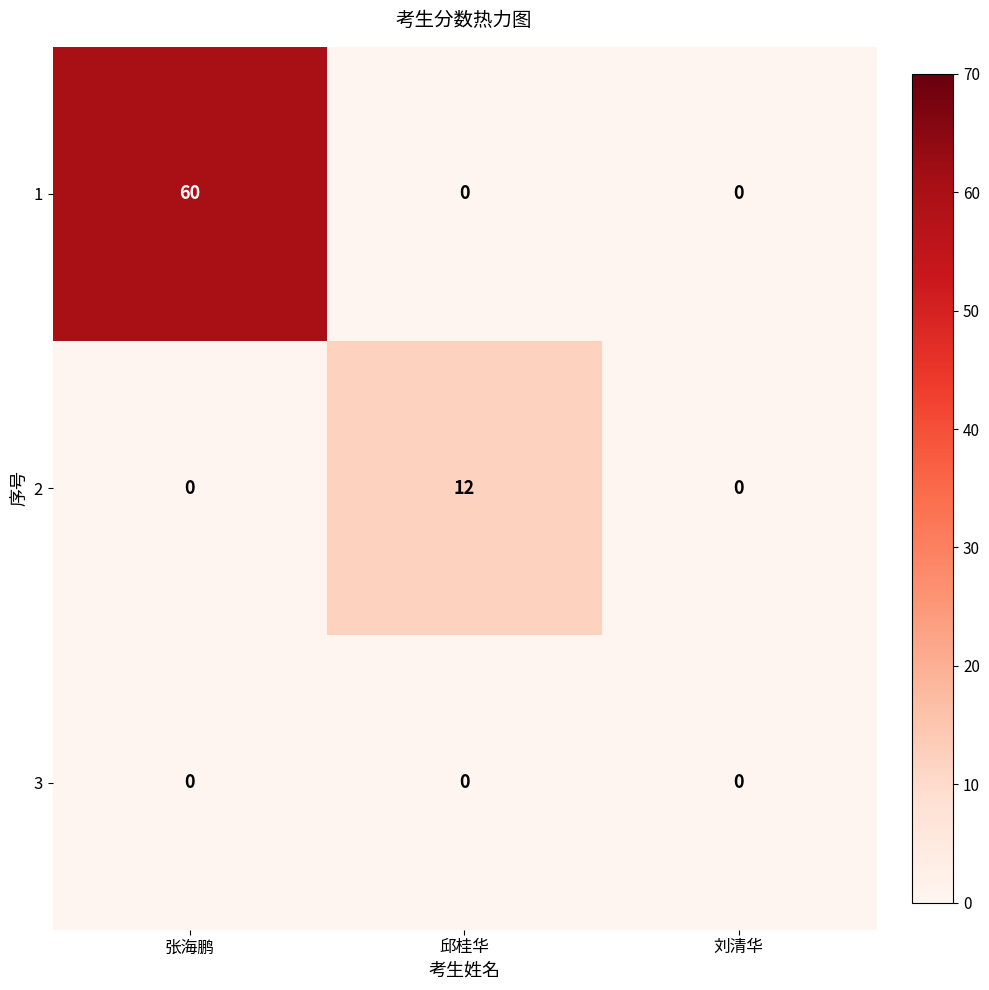

Reading left to right, what are all the values shown in this chart?

1: 60	0	0
2: 0	12	0
3: 0	0	0